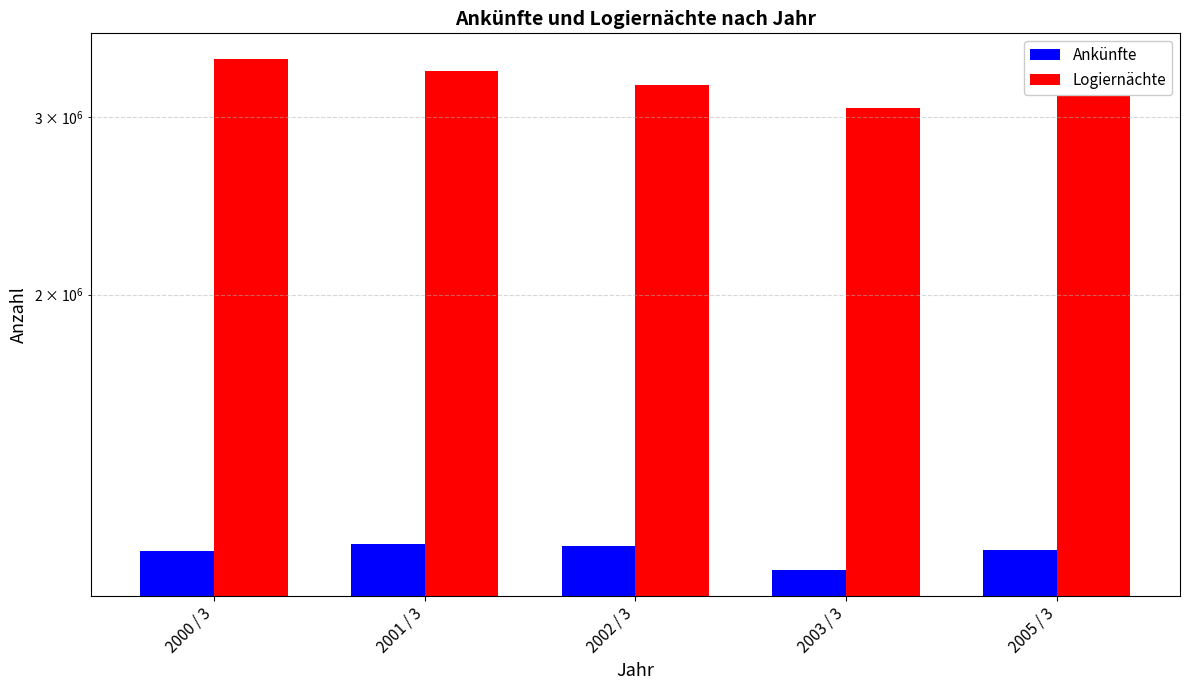

What is the label of the 1st bar from the right?

2005 / 3